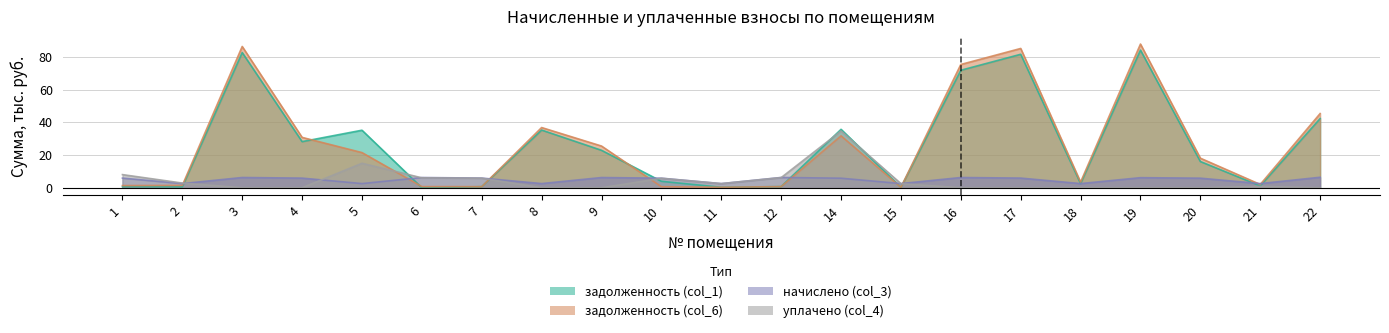

What is the average value of the задолженность (col_1) series?

26.1